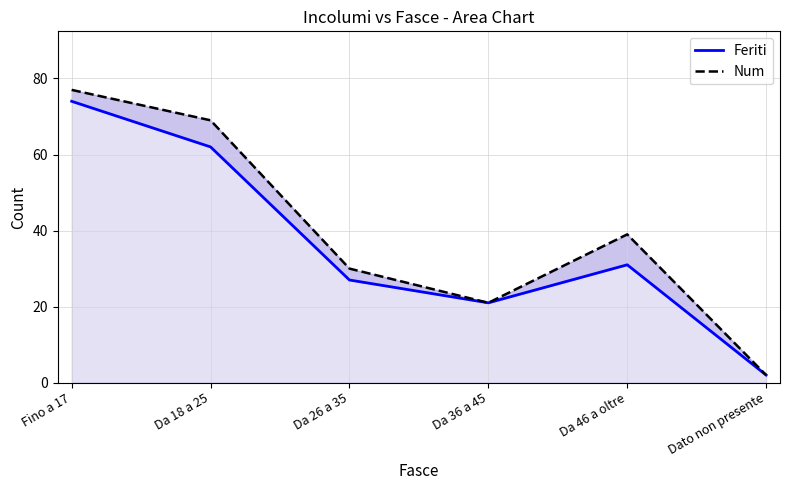

What is the difference between the maximum and minimum values in the Feriti series?

72